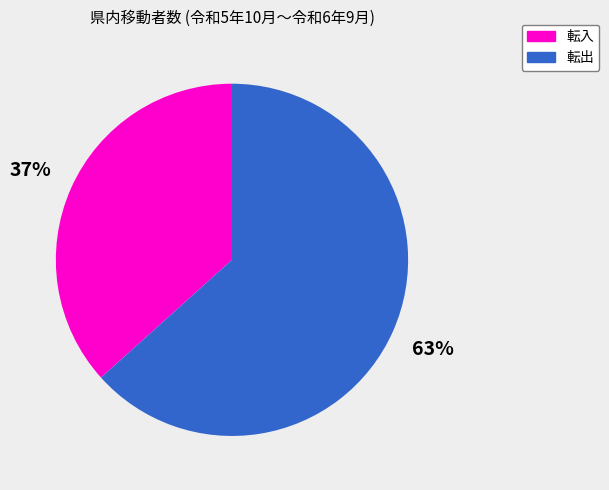

To the nearest percent, what is the average slice percentage?

50%